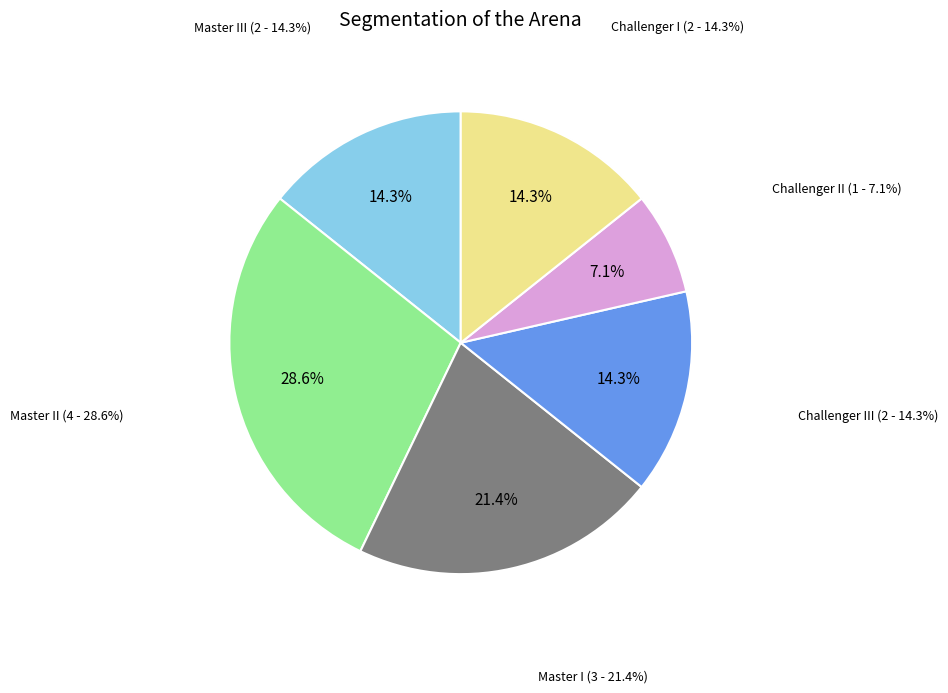

To the nearest percent, what is the average slice percentage?

17%